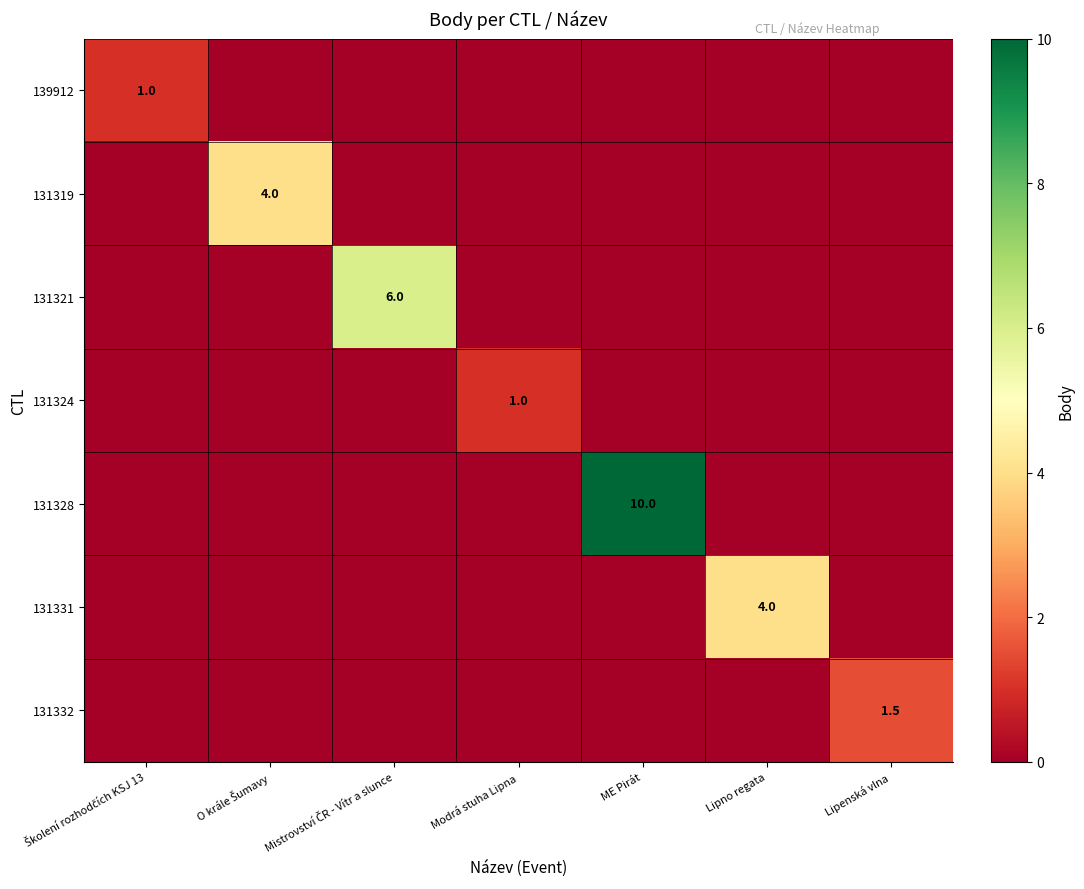

At which category is the sum across all series the highest?

ME Pirát